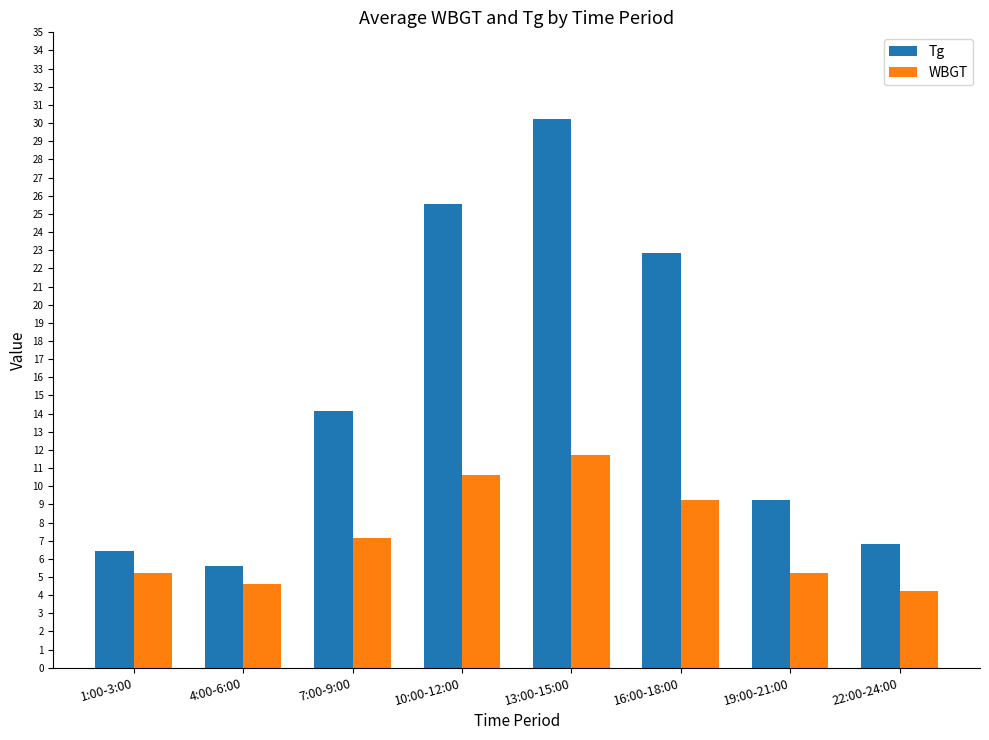

What is the minimum value shown in the chart?

4.2